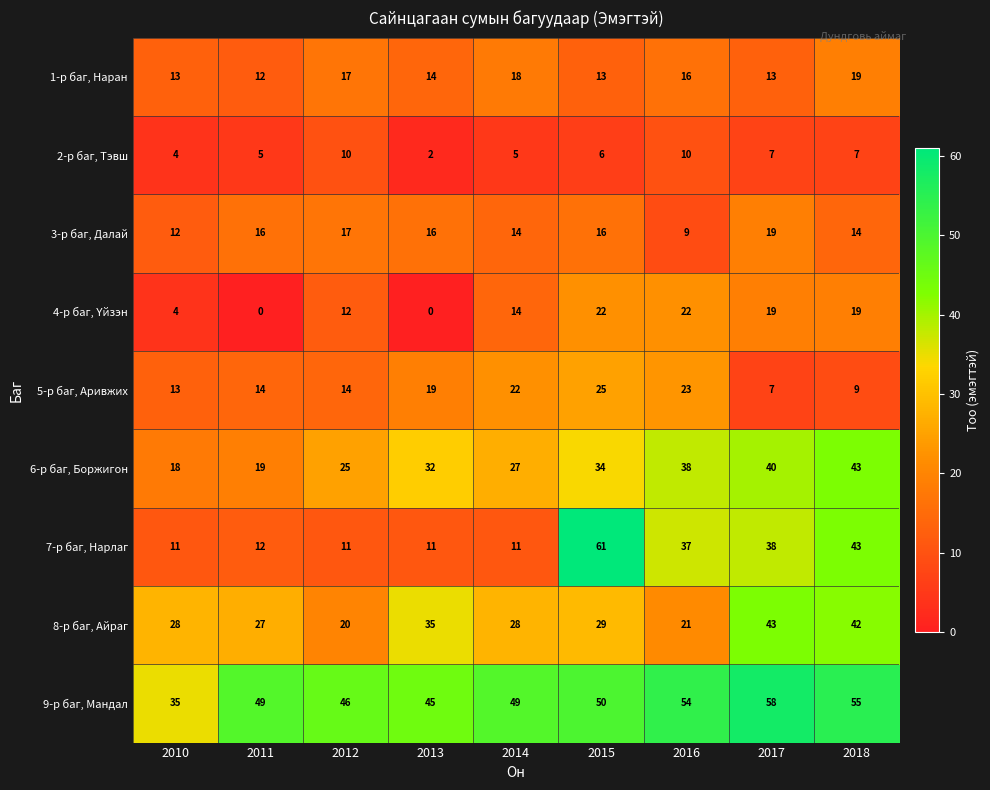

Which category has the highest value across all series?

2015